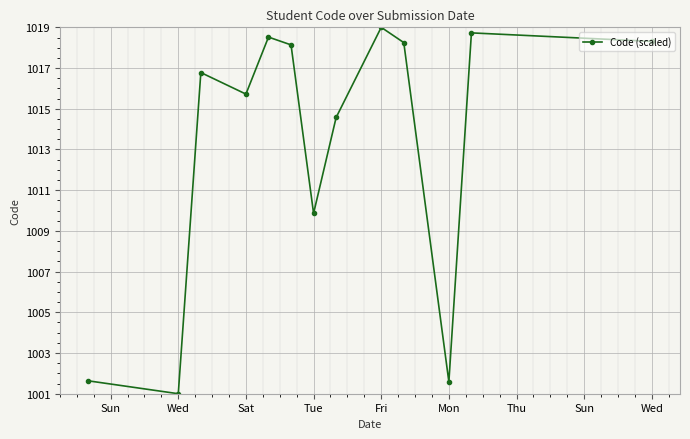

What is the smallest value displayed?

1001.0